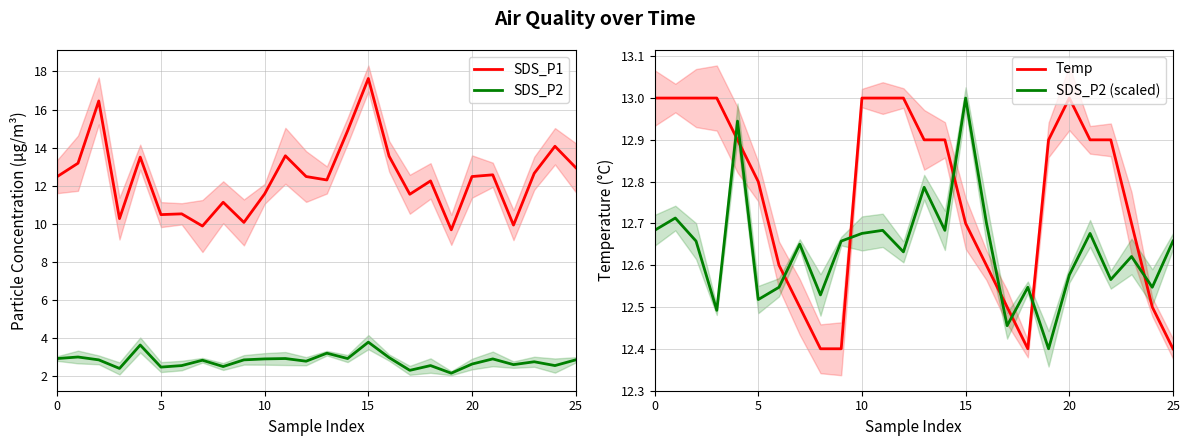

Which series has the largest total across all categories?

Temp